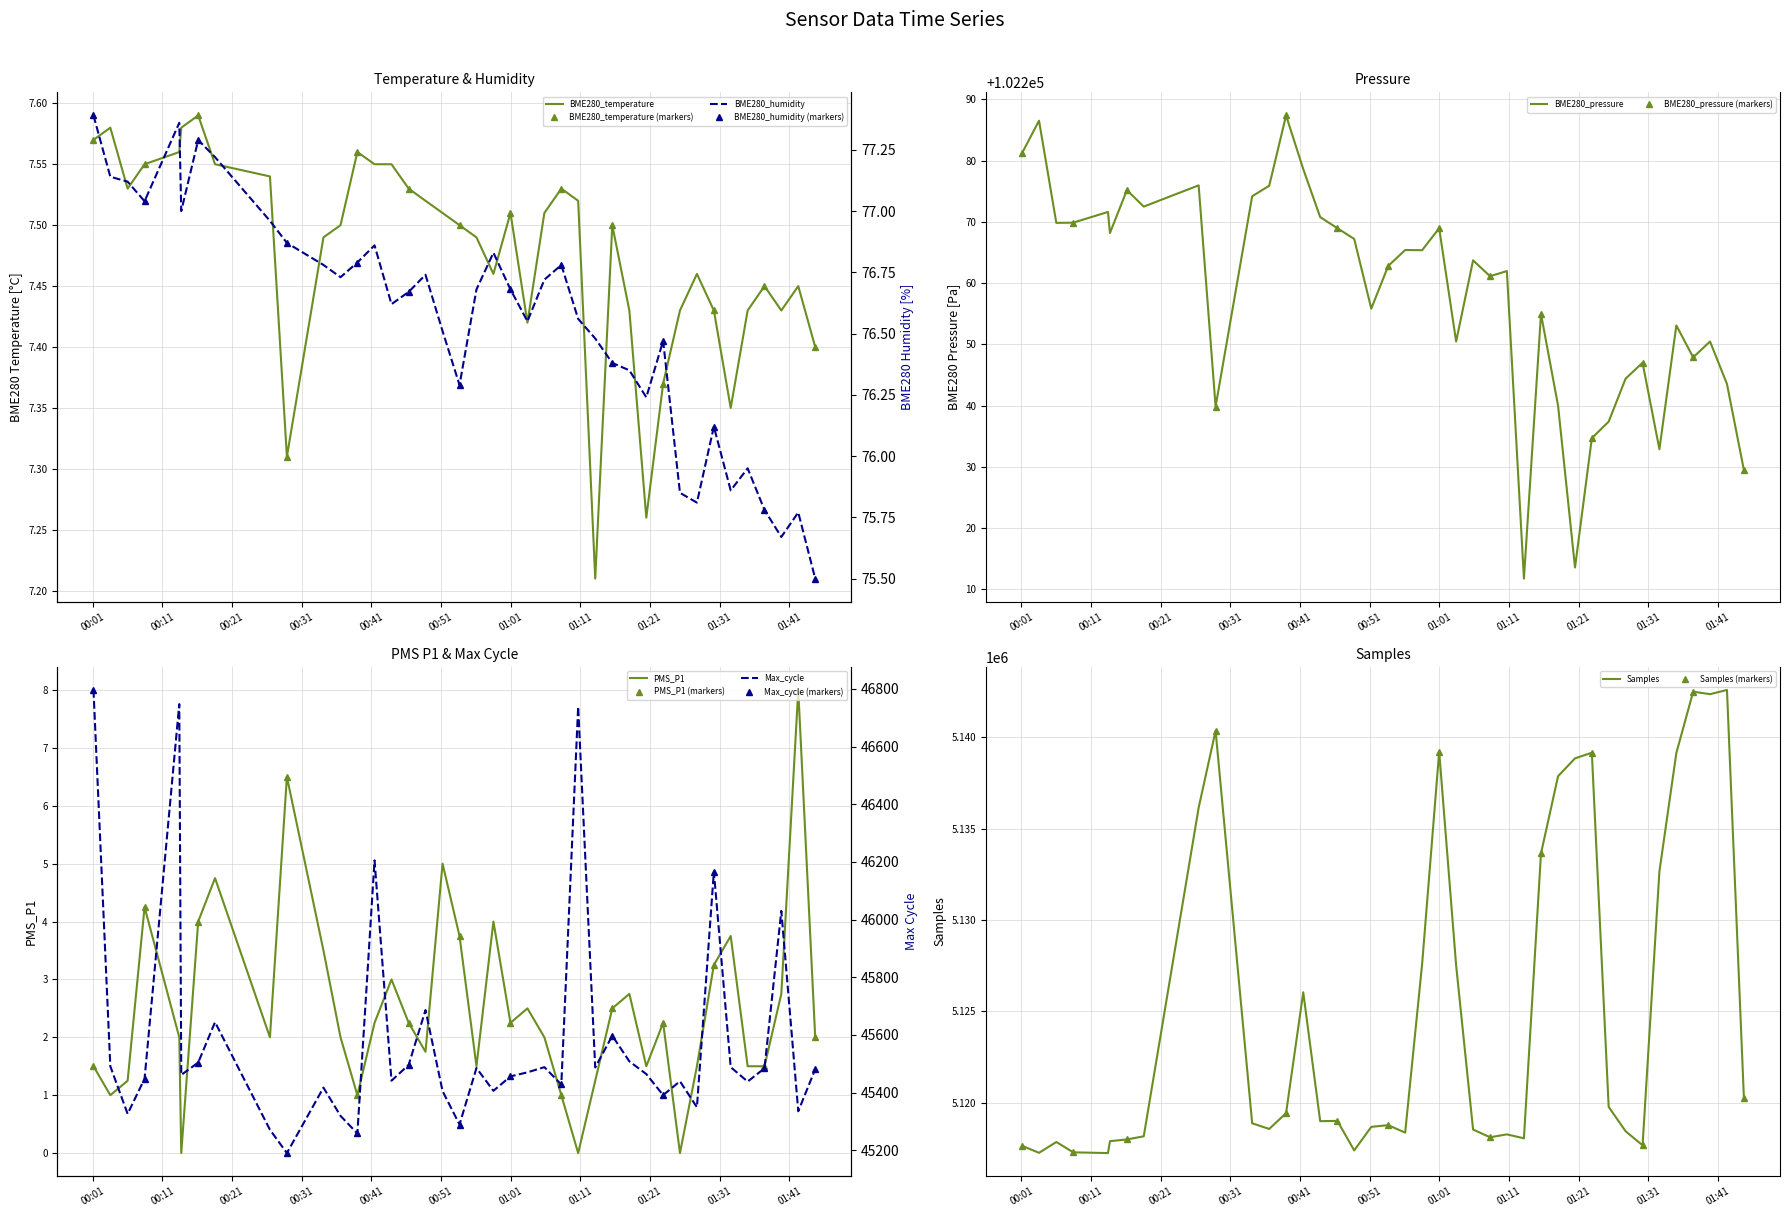

Does the chart have visible grid lines?

Yes